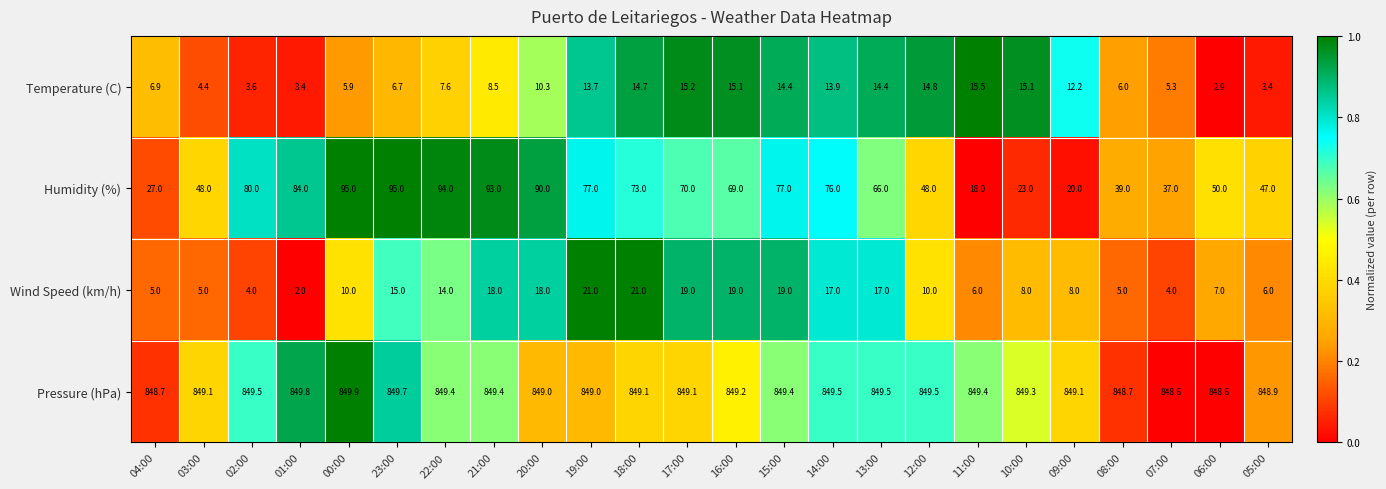

How many data points in Pressure (hPa) are less than 849?

5